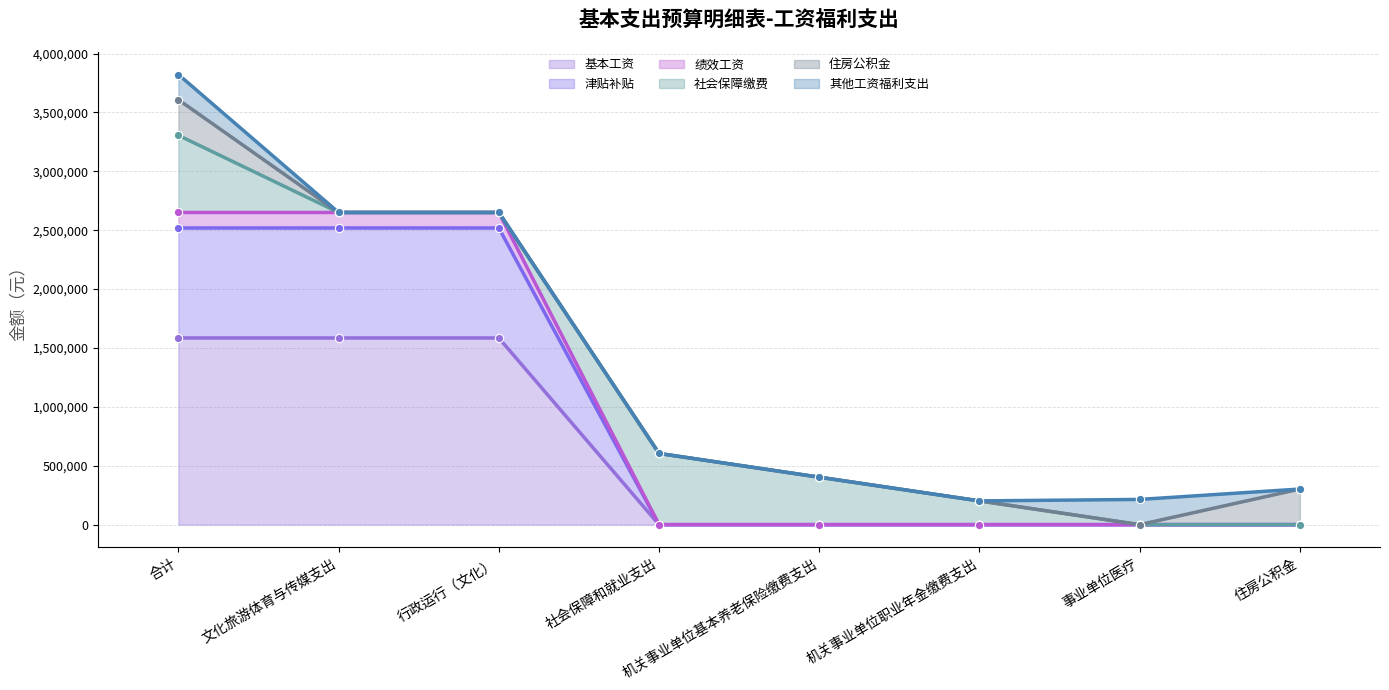

True or false: 津贴补贴 has a value of 0 at 机关事业单位职业年金缴费支出.

True